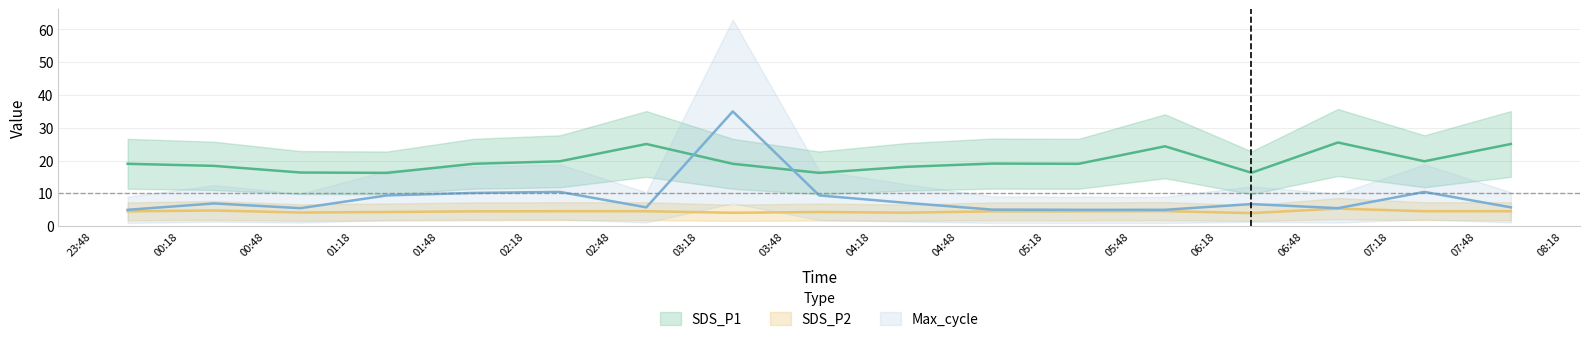

True or false: SDS_P2 and SDS_P1 intersect in this chart.

False